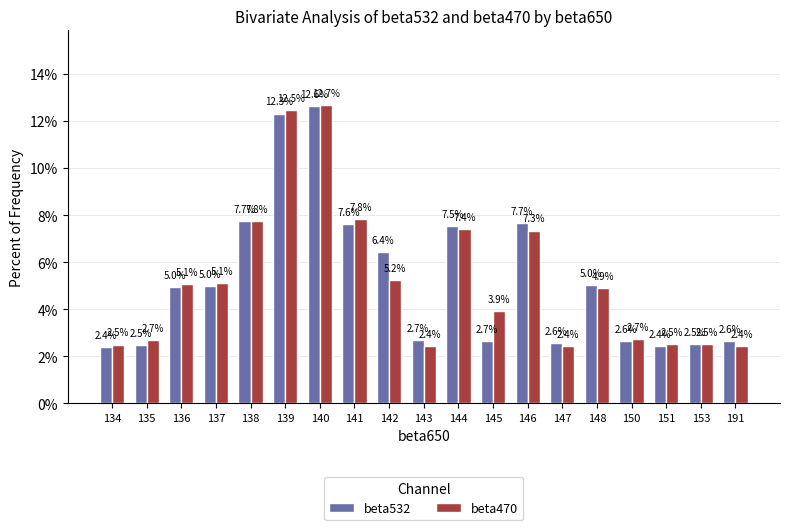

At which label is beta532 closest to 7?

144